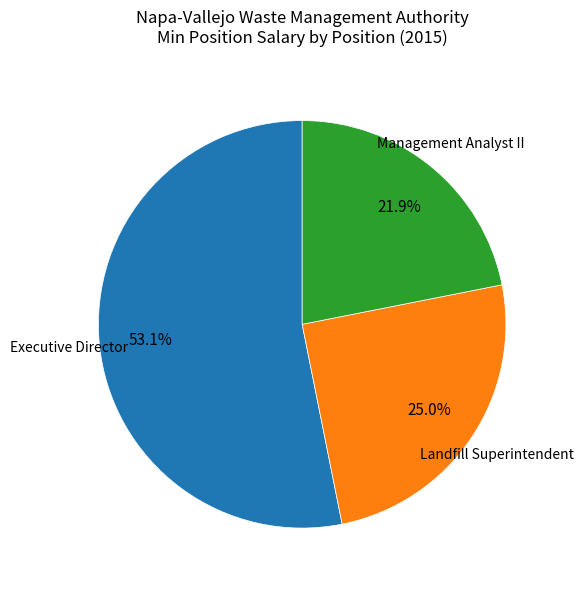

Does any single category account for the majority?

Yes